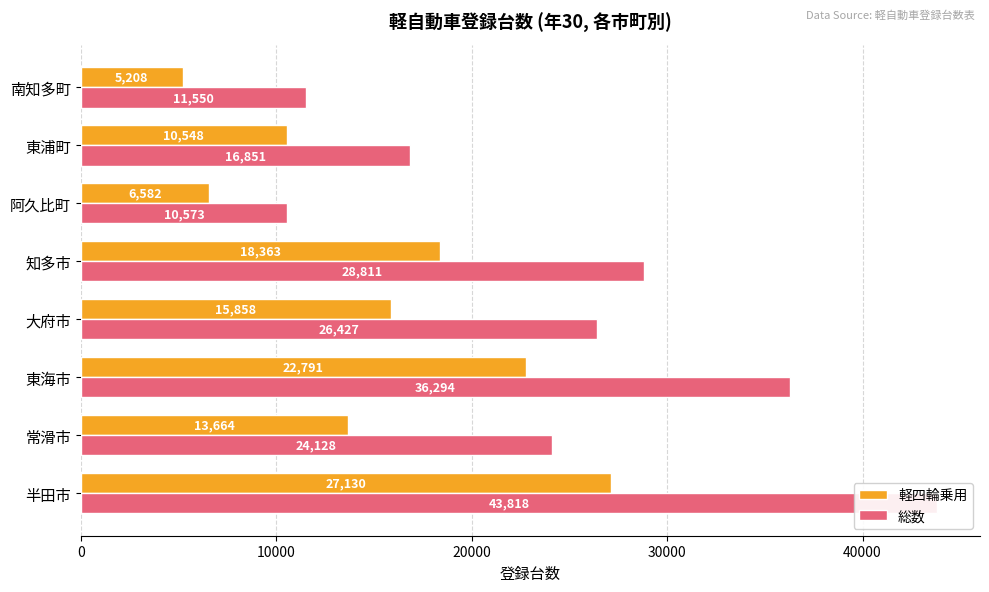

Reading left to right, transcribe all the data shown in this chart.

軽四輪乗用: 27130	13664	22791	15858	18363	6582	10548	5208
総数: 43818	24128	36294	26427	28811	10573	16851	11550